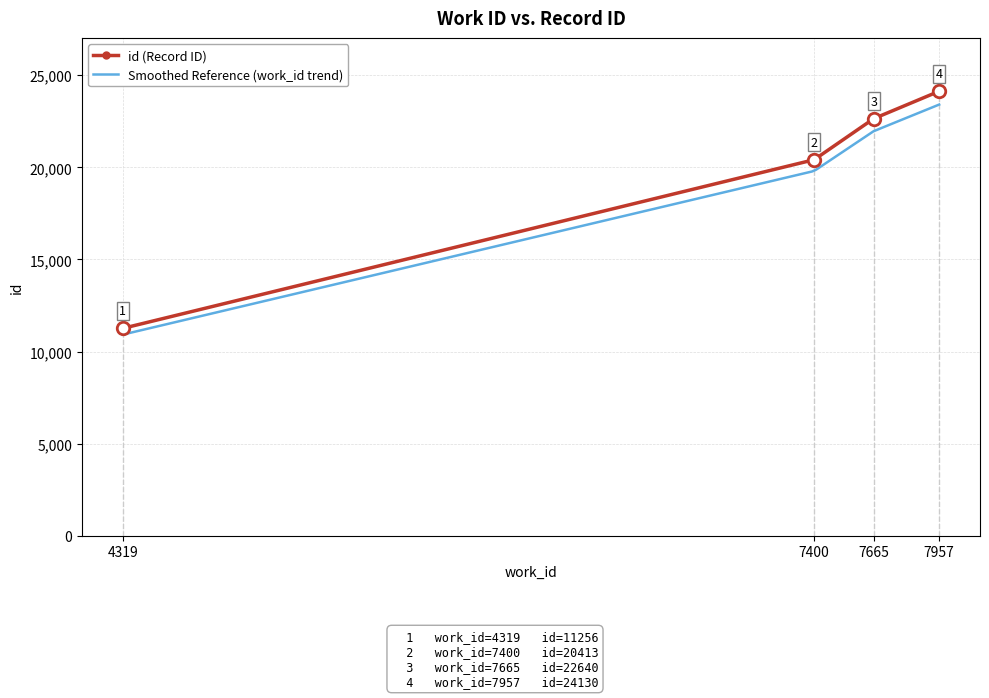

List the labels in order of value, largest first.

7957, 7665, 7400, 4319